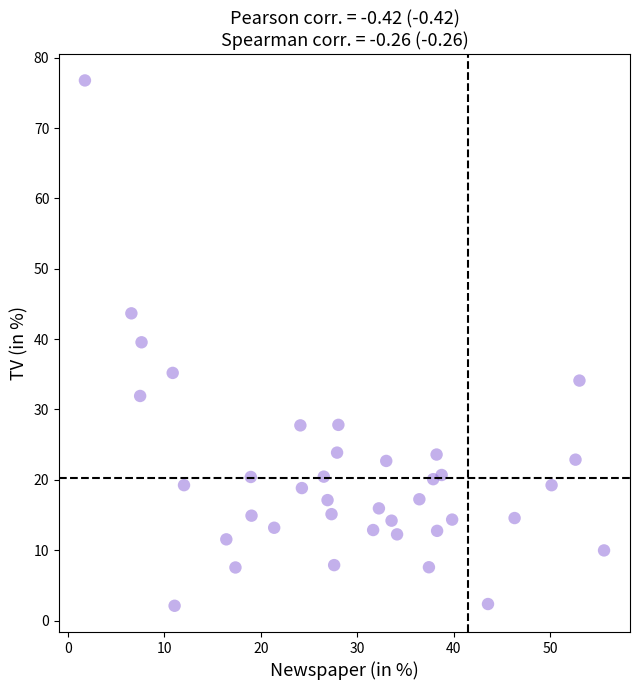

What is the range of Y values (max minus min)?

74.7